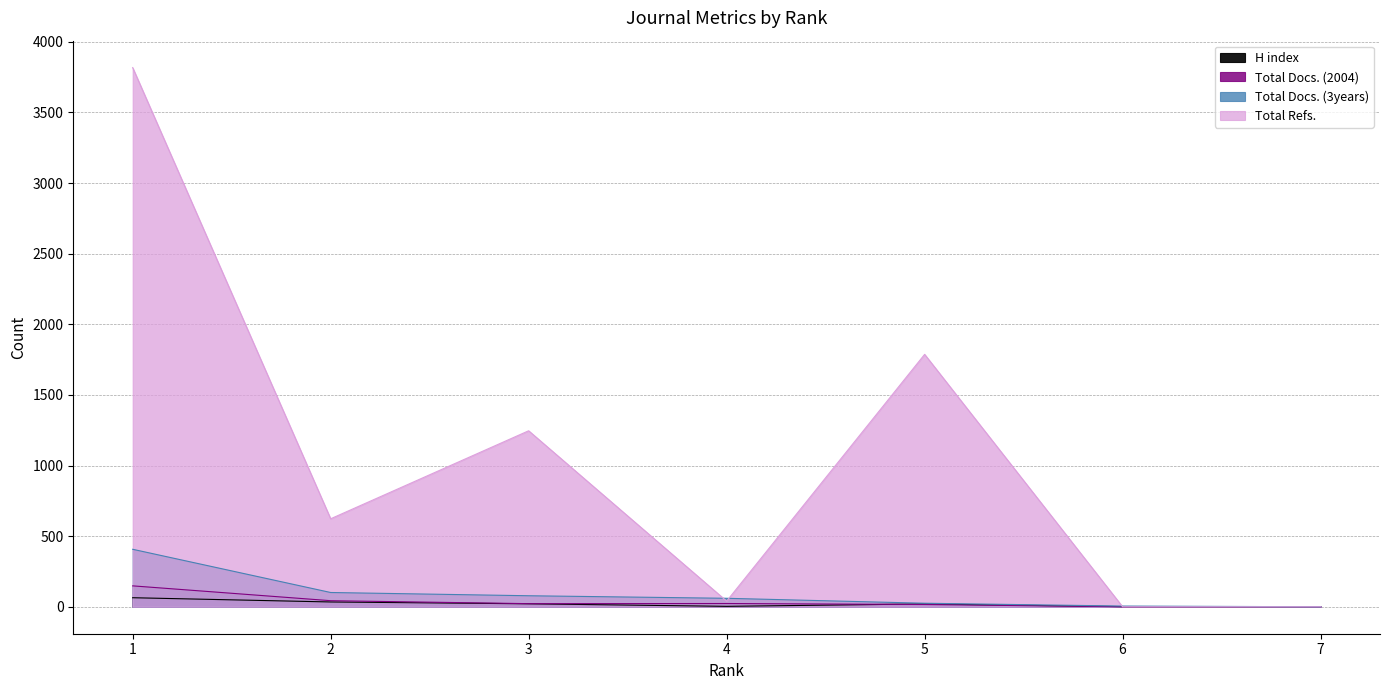

True or false: Total Docs. (3years) and Total Docs. (2004) intersect in this chart.

False